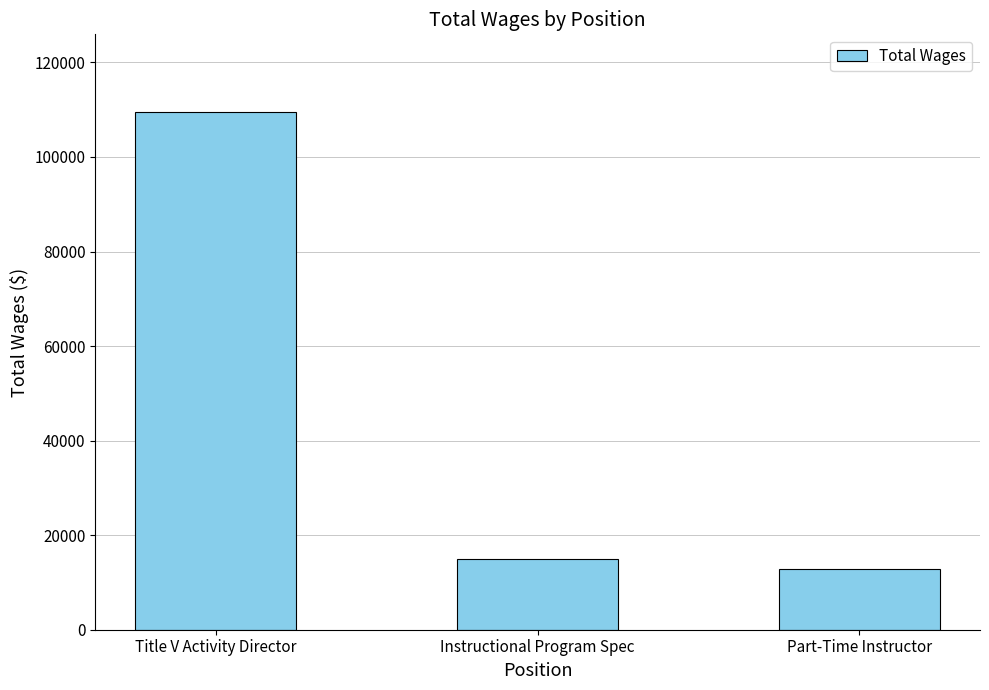

Reading right to left, list all the values displayed in this chart.

12813.8	14932.6	109514.6